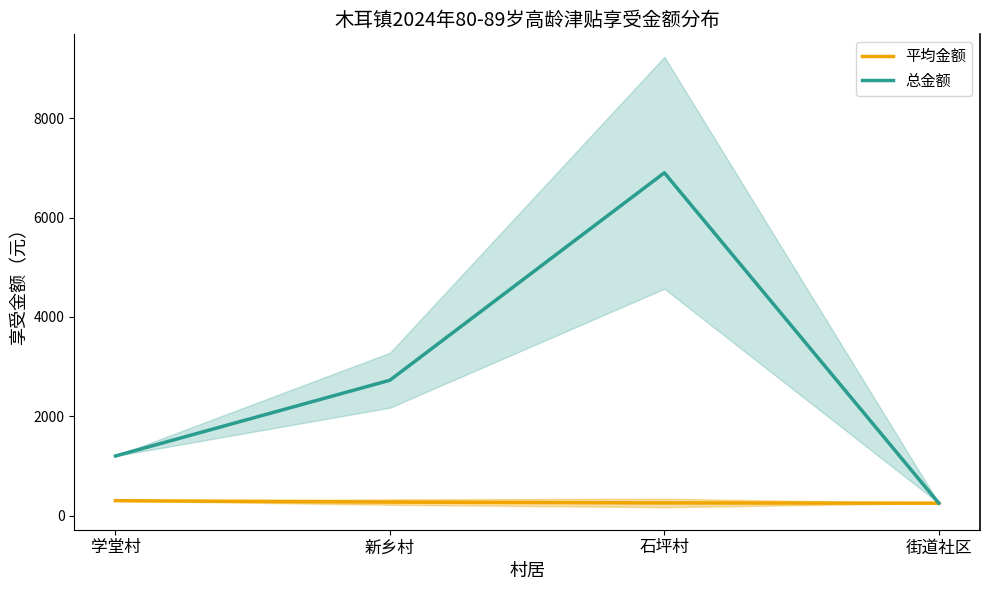

What is the sum of the 总金额 values at 街道社区 and 石坪村?

7150.0